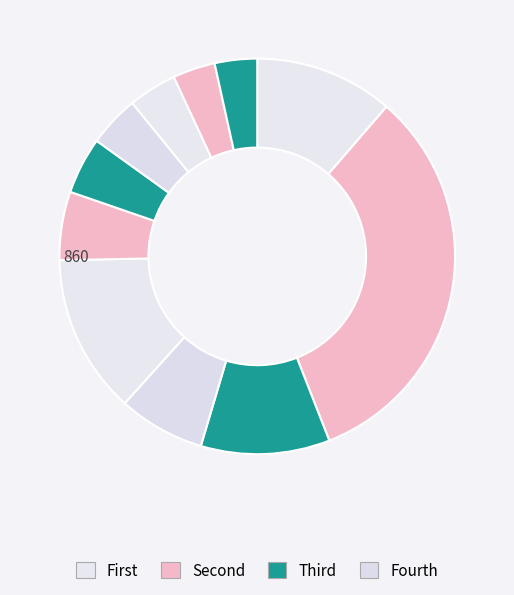

How many segments does this pie chart have?

11